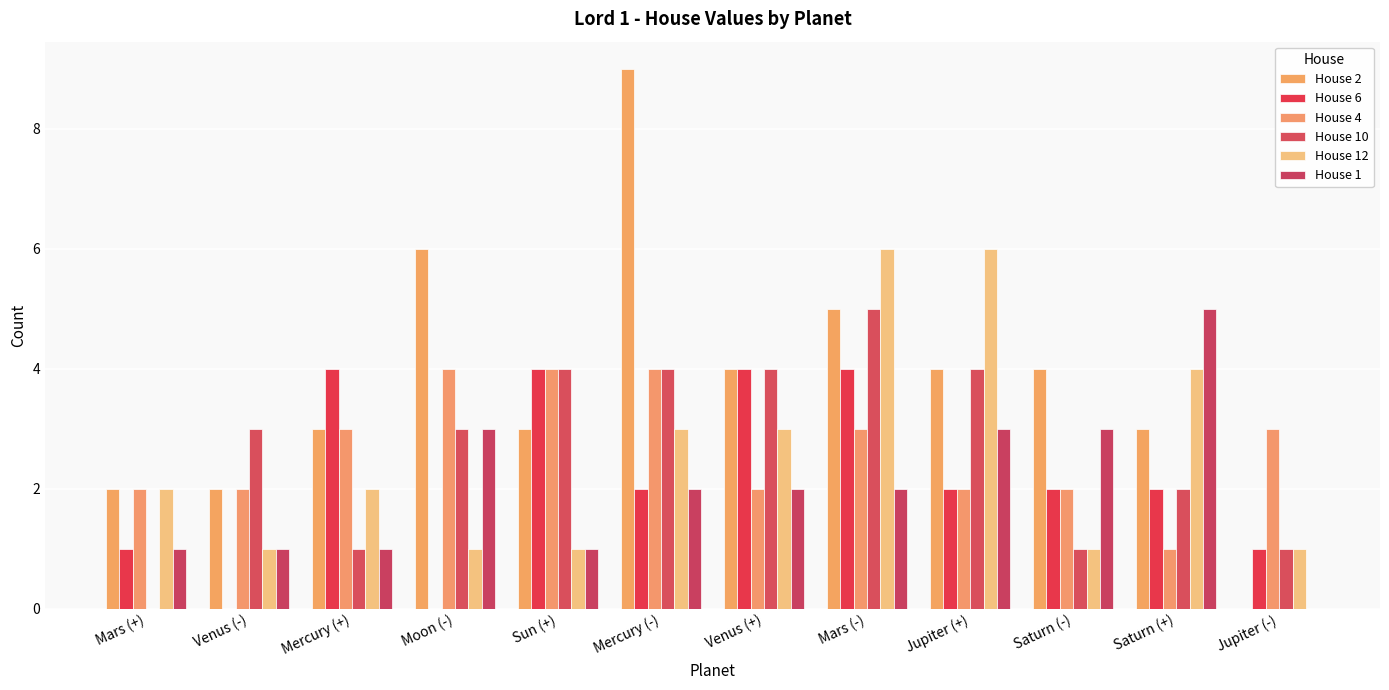

Rank the series at Saturn (+) from highest to lowest value.

House 1, House 12, House 2, House 6, House 10, House 4